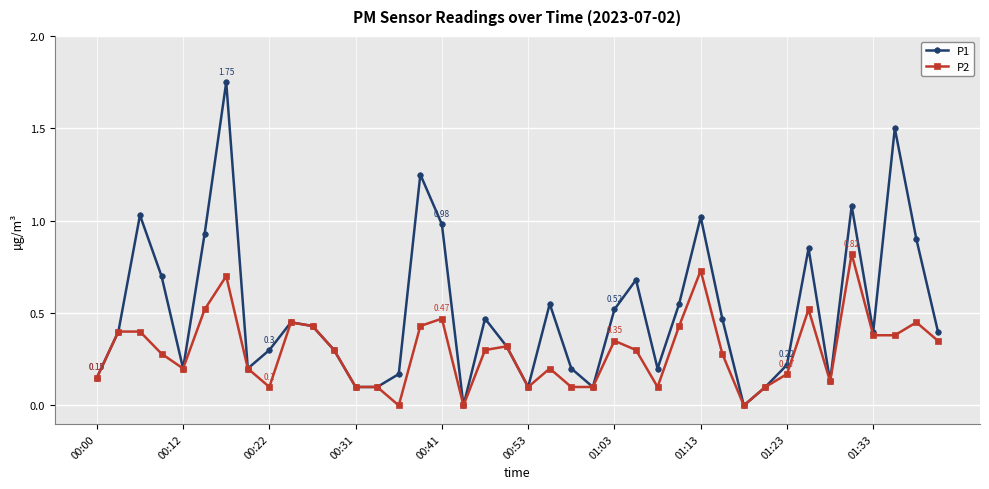

List the series in order of their peak value, lowest first.

P2, P1